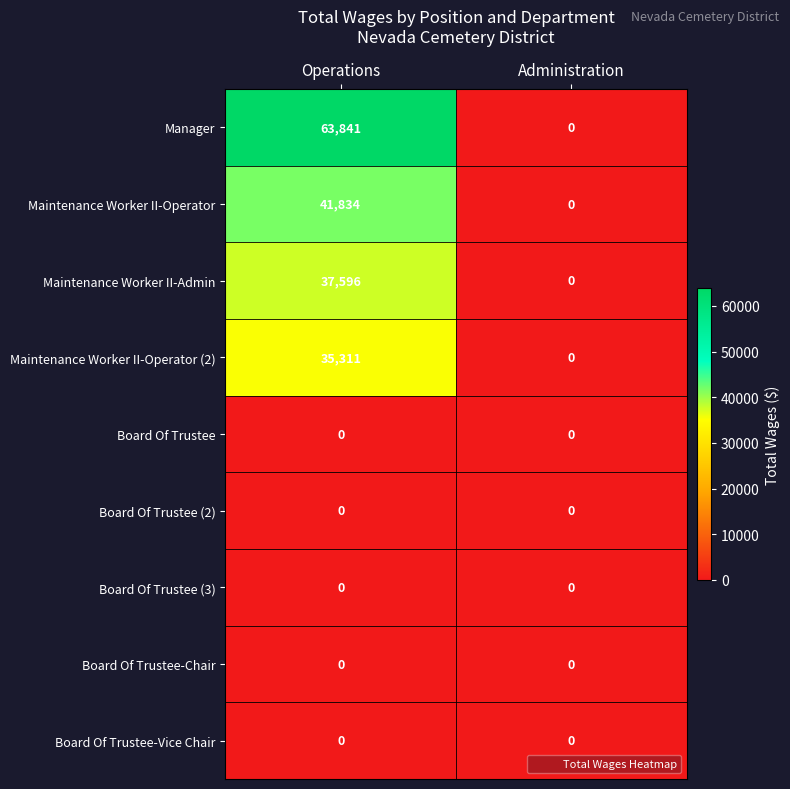

Reading left to right, transcribe all the data shown in this chart.

Manager: Operations=63841	Administration=0
Maintenance Worker II-Operator: Operations=41834	Administration=0
Maintenance Worker II-Admin: Operations=37596	Administration=0
Maintenance Worker II-Operator (2): Operations=35311	Administration=0
Board Of Trustee: Operations=0	Administration=0
Board Of Trustee (2): Operations=0	Administration=0
Board Of Trustee (3): Operations=0	Administration=0
Board Of Trustee-Chair: Operations=0	Administration=0
Board Of Trustee-Vice Chair: Operations=0	Administration=0